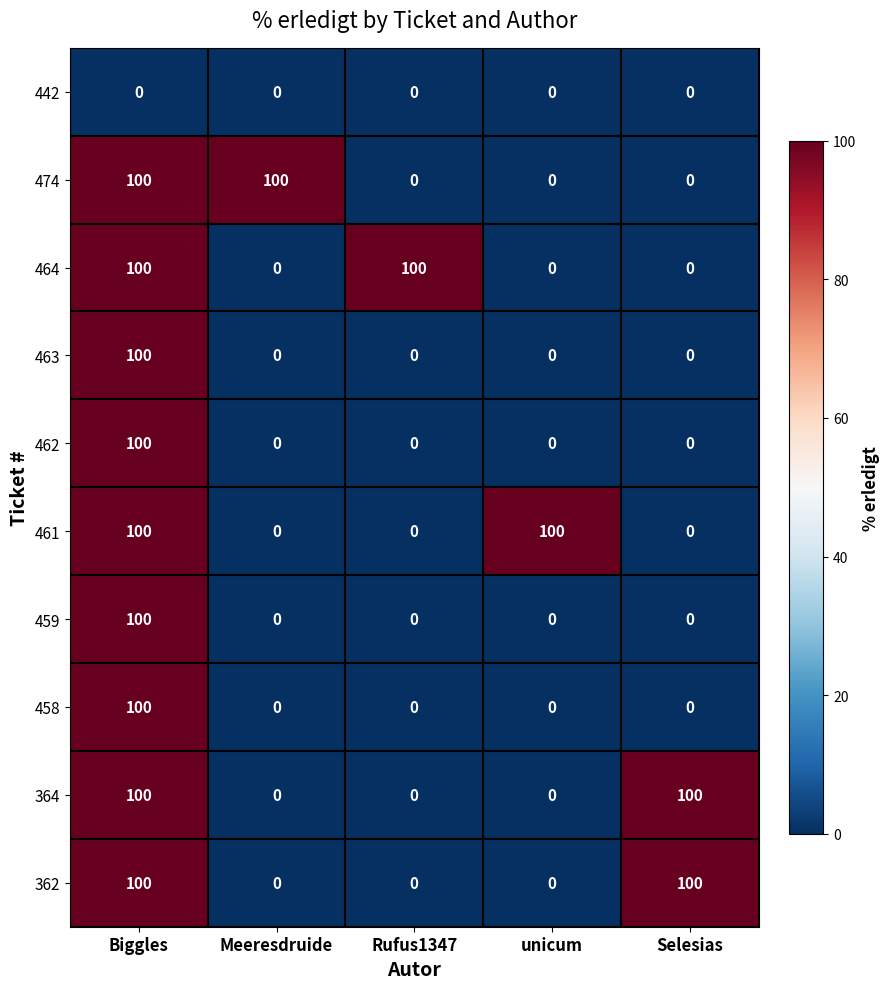

What is the difference between the second highest and minimum values in the 461 series?

100